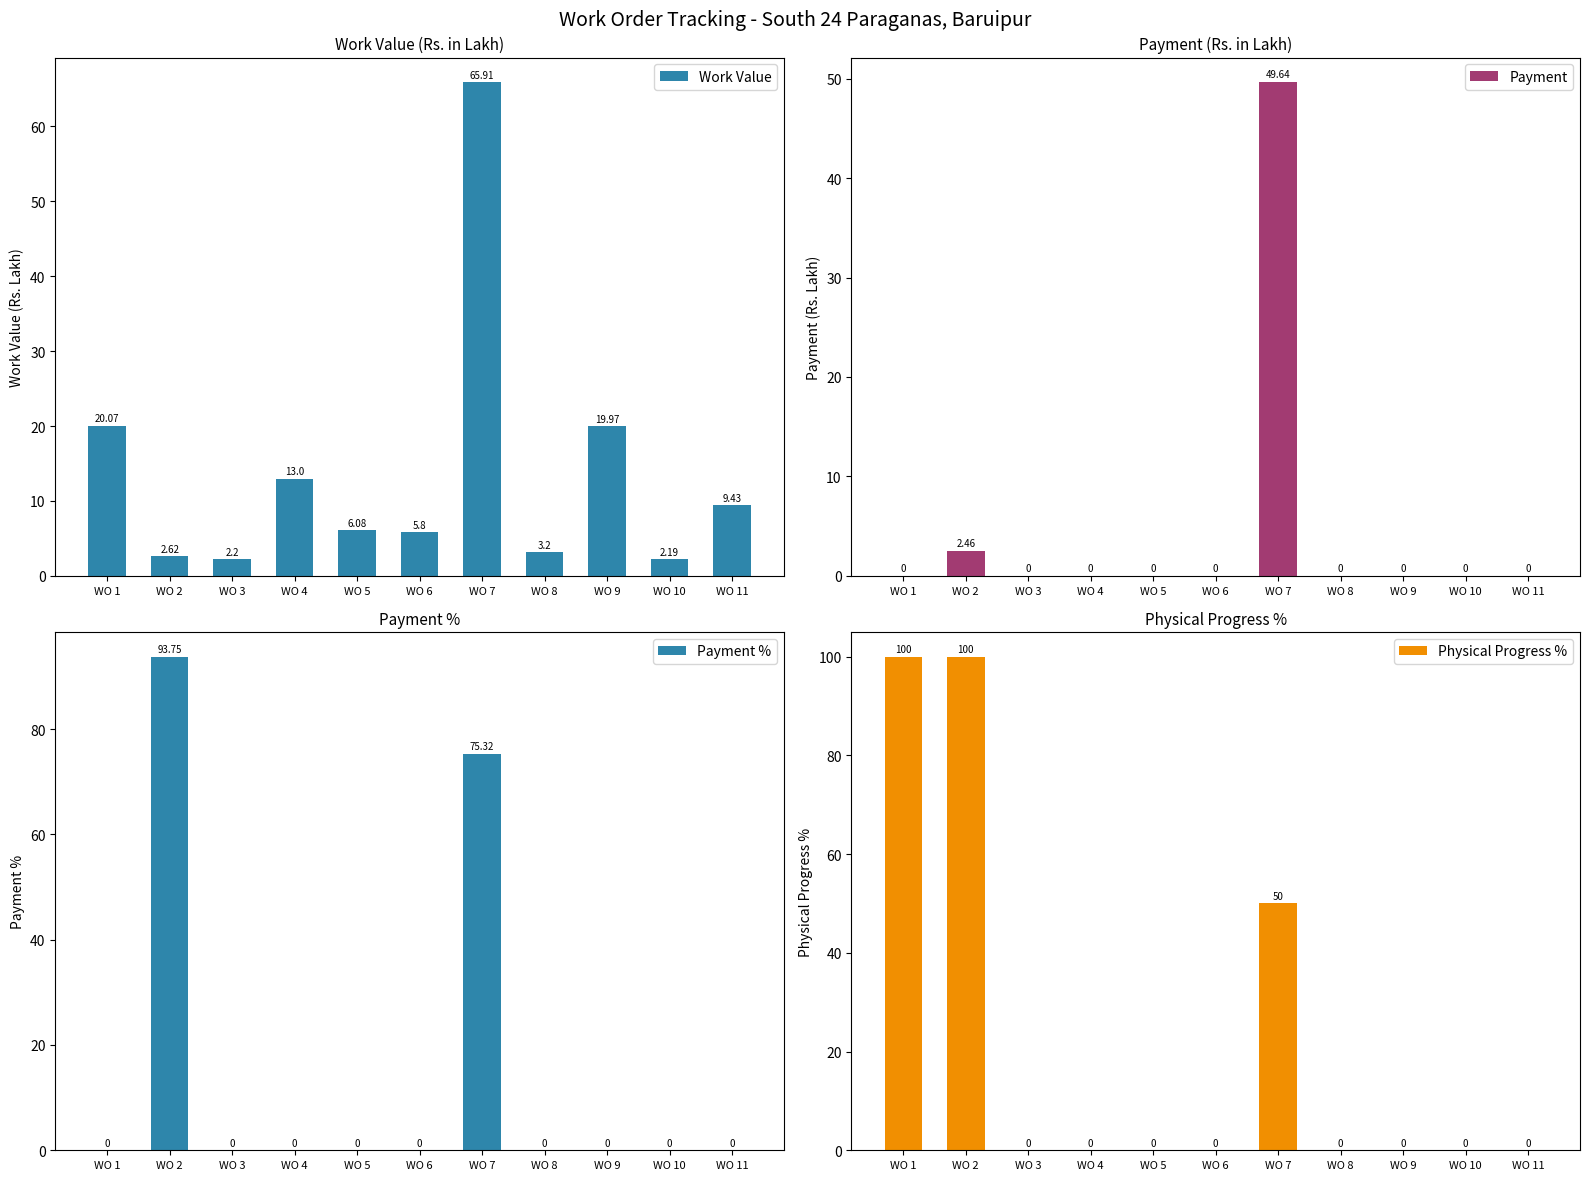

What are all the series names shown in the legend?

Work Value, Payment, Payment %, Physical Progress %